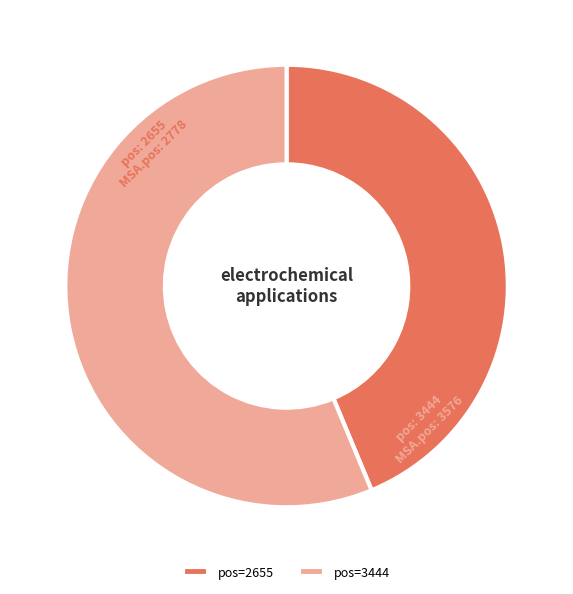

Is the sum of pos=3444 and pos=2655 greater than half?

Yes